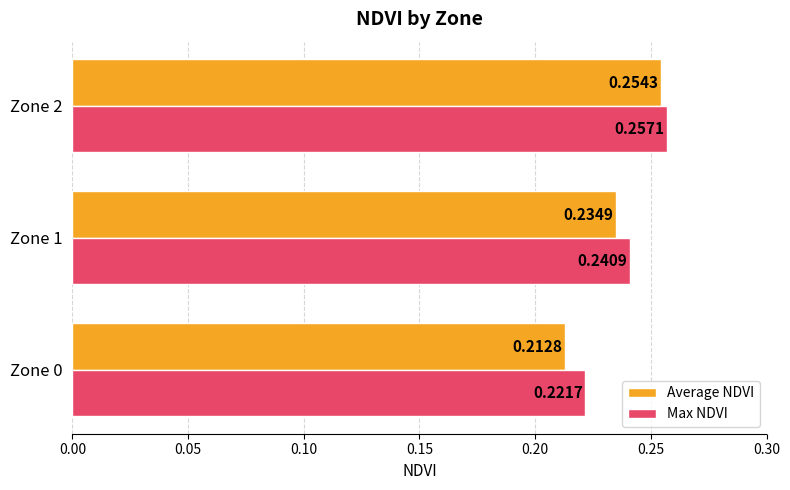

Which series has the largest range (max minus min)?

Average NDVI